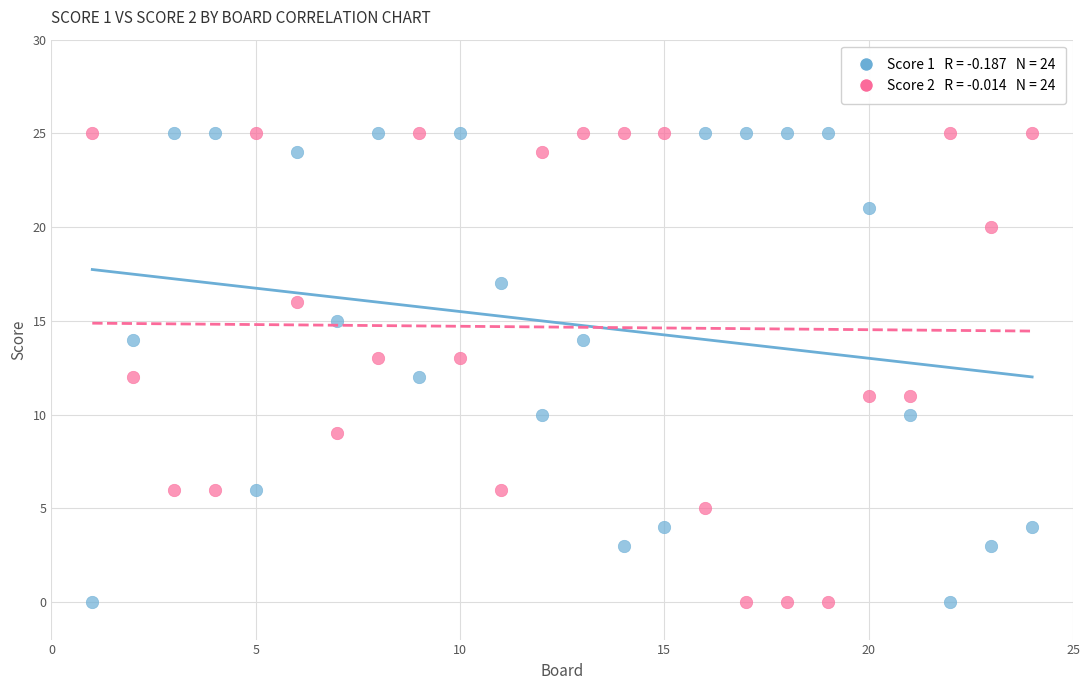

Across all data points, what is the range of Y values (max minus min)?

25